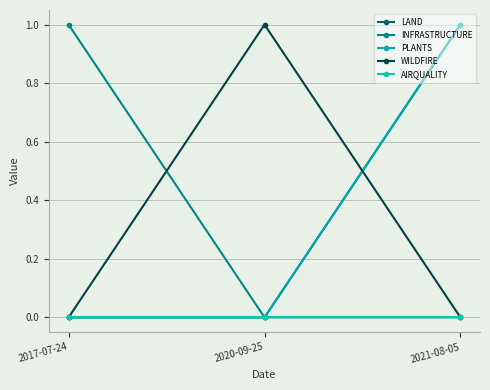

Is this an area chart (filled region under the line)?

No